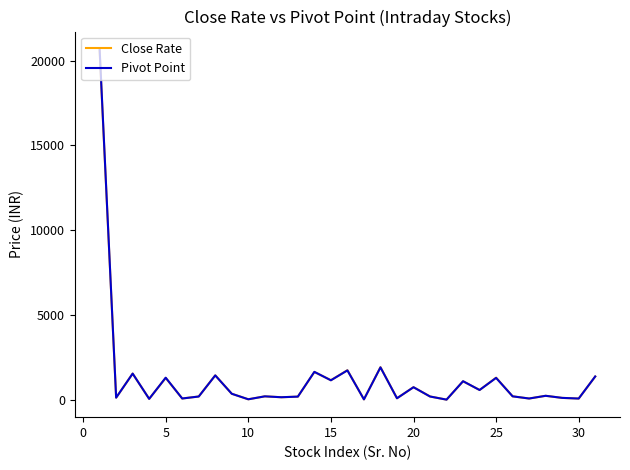

Which series has the widest spread of values?

Pivot Point